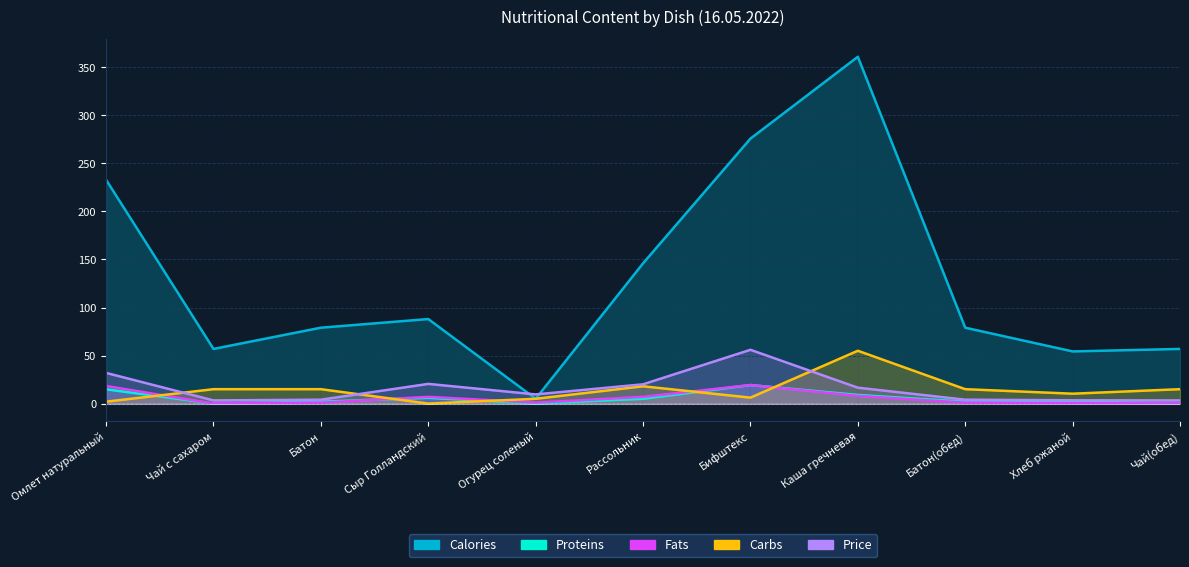

The Proteins series shows 5.0 at Рассольник. True or false?

True